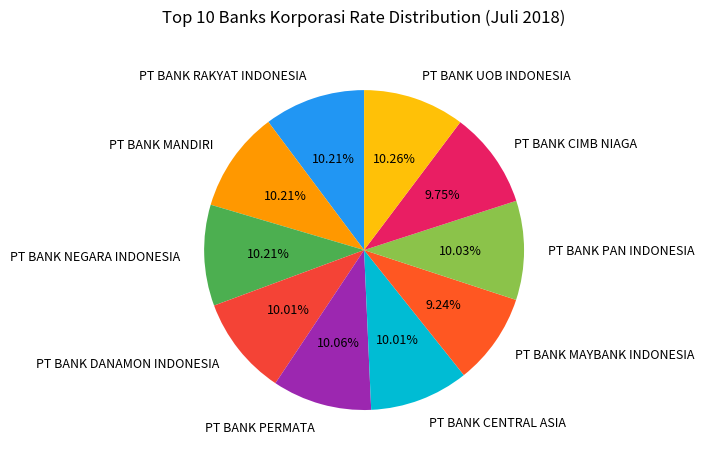

How many slices are in this pie chart?

10